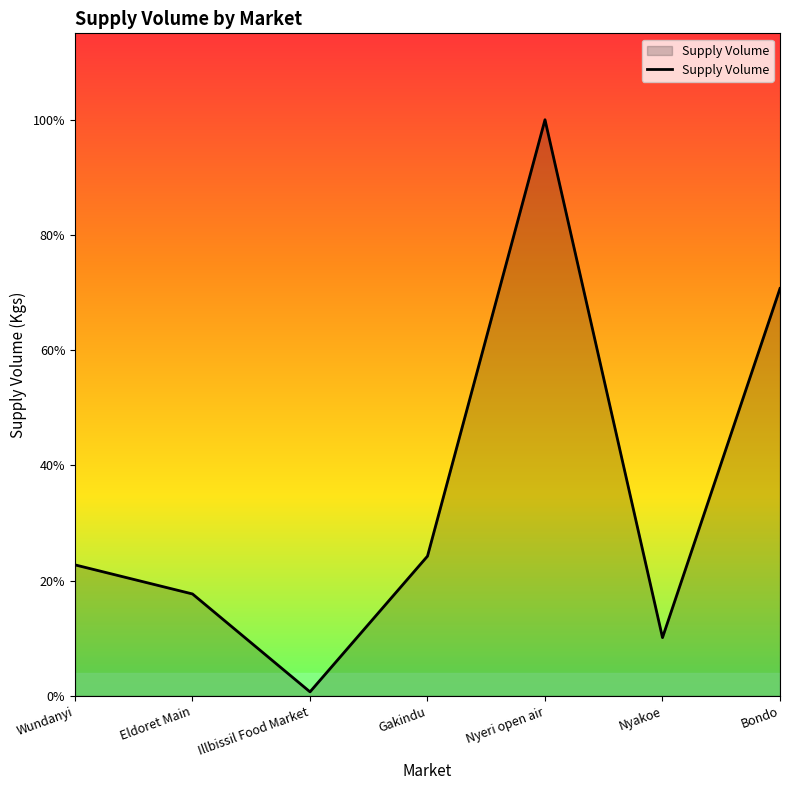

What is the value of the 4th point from the left?

9600